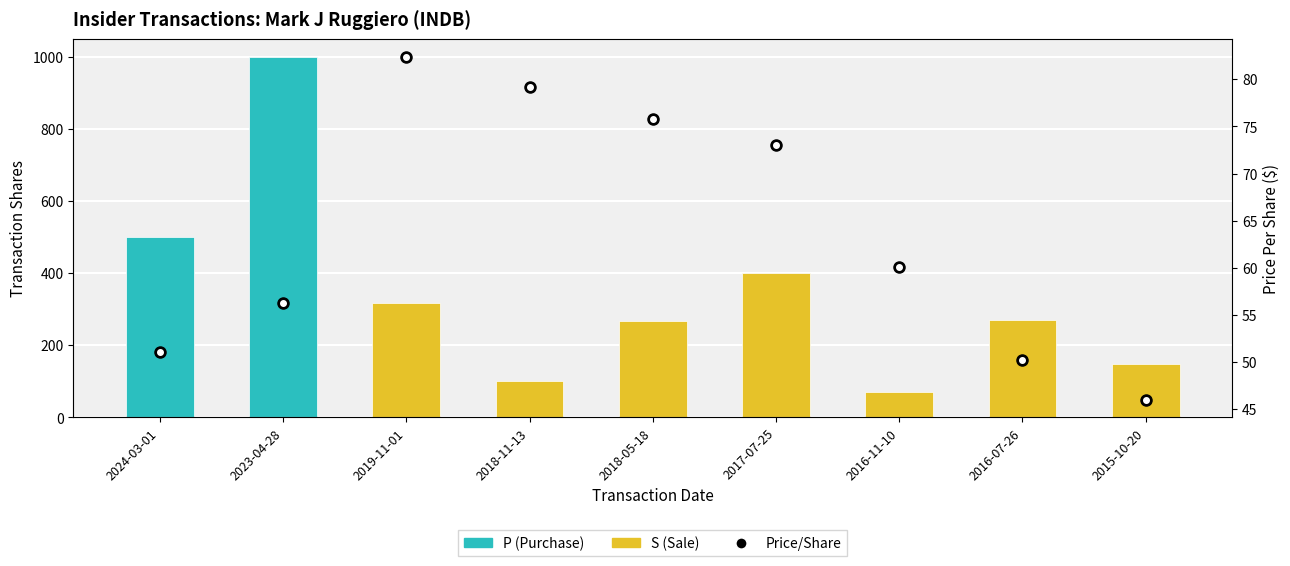

Is it true that S (Sale) equals 268.0 at 2018-05-18?

True